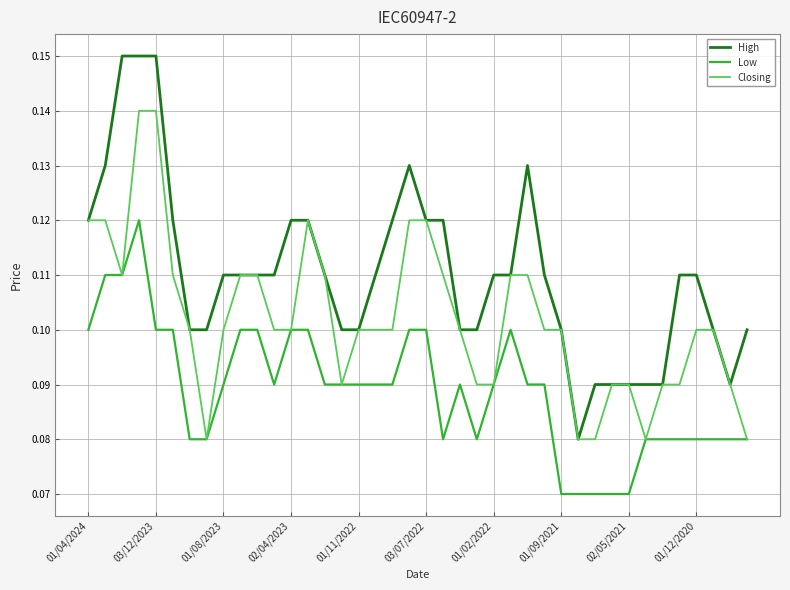

Which series has the largest total across all categories?

High